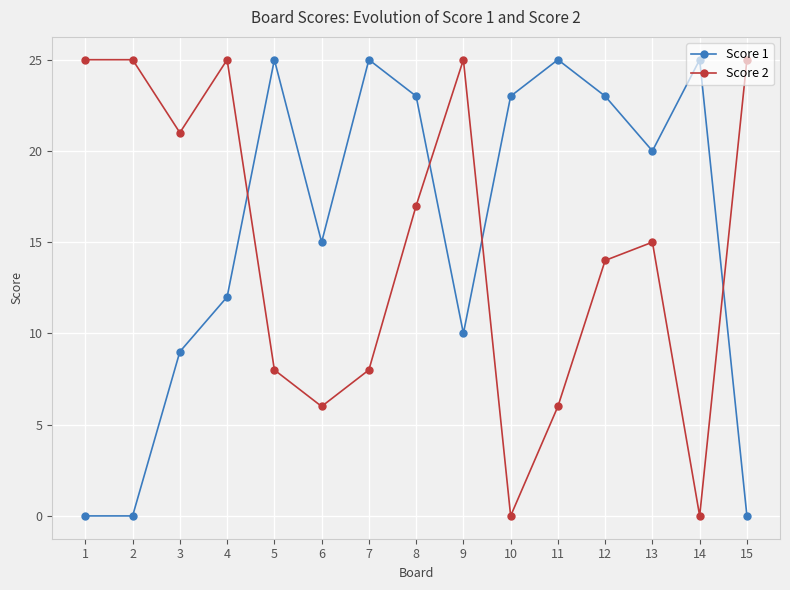

What is the average value of the Score 2 series?

15